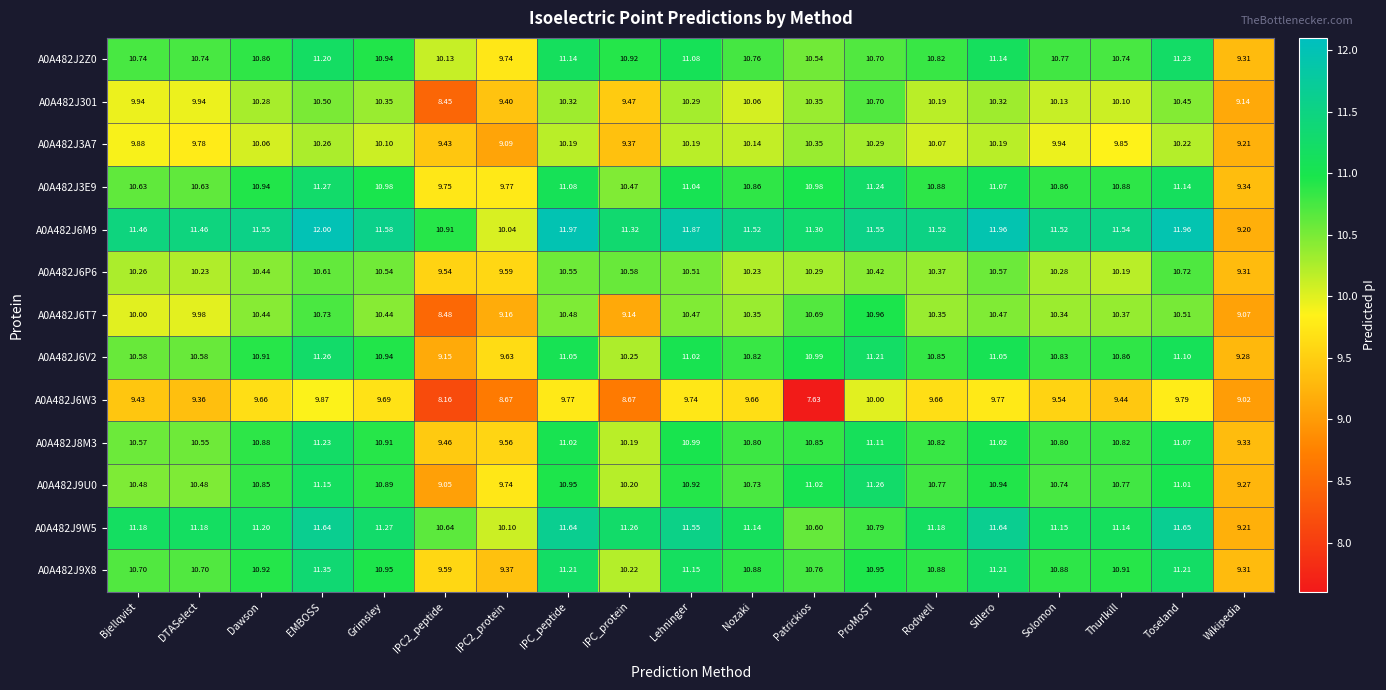

Is the value of A0A482J2Z0 at IPC2_peptide greater than the value of A0A482J9X8 at DTASelect?

No